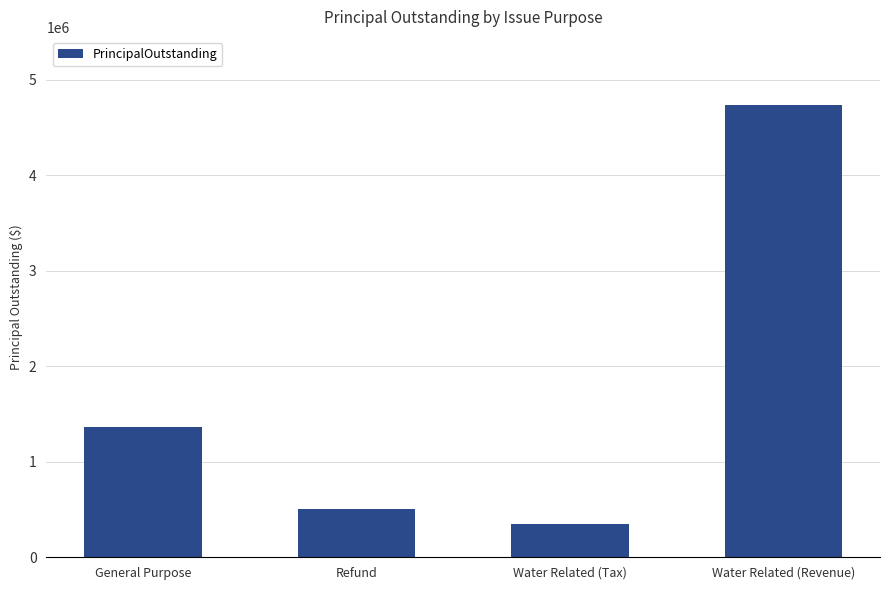

List the labels in order of value, smallest first.

Water Related (Tax), Refund, General Purpose, Water Related (Revenue)